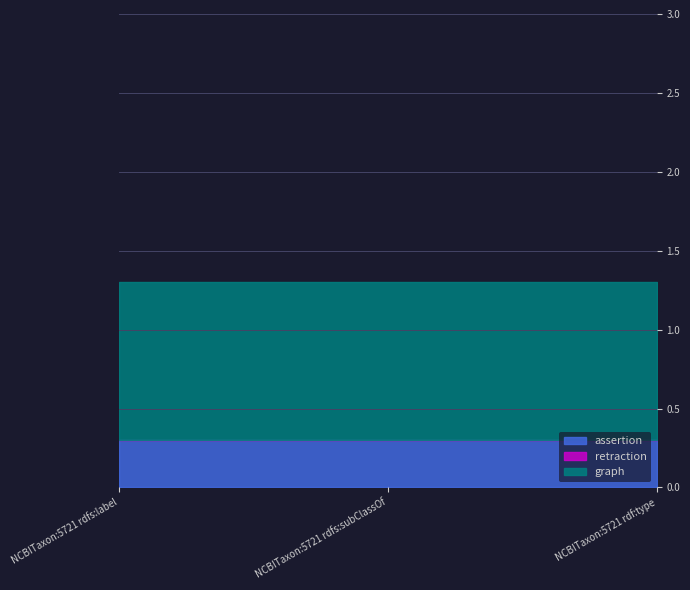

Does the chart display data point markers on the line(s)?

No